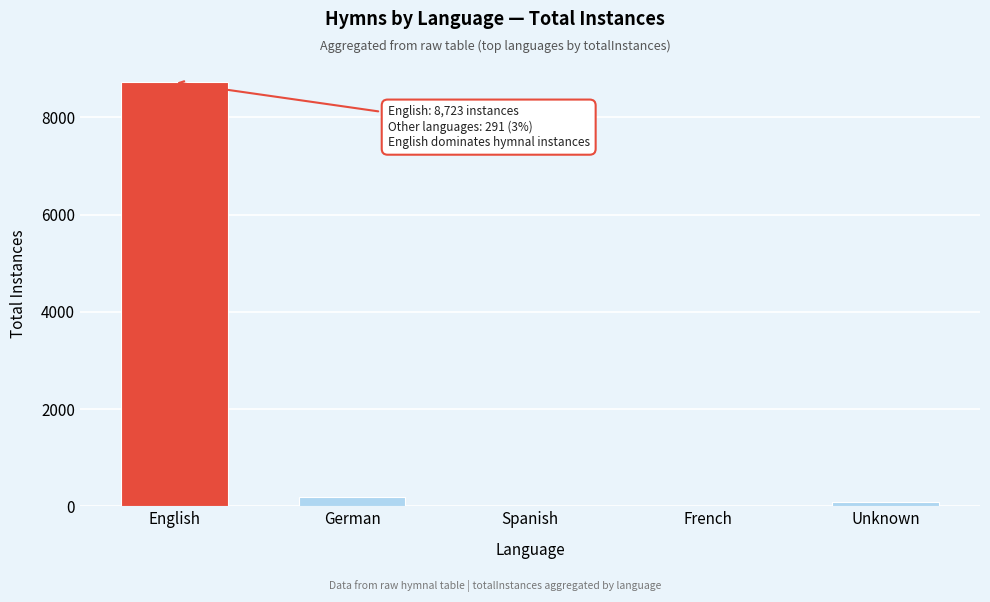

Which has a higher value, German or Spanish?

German